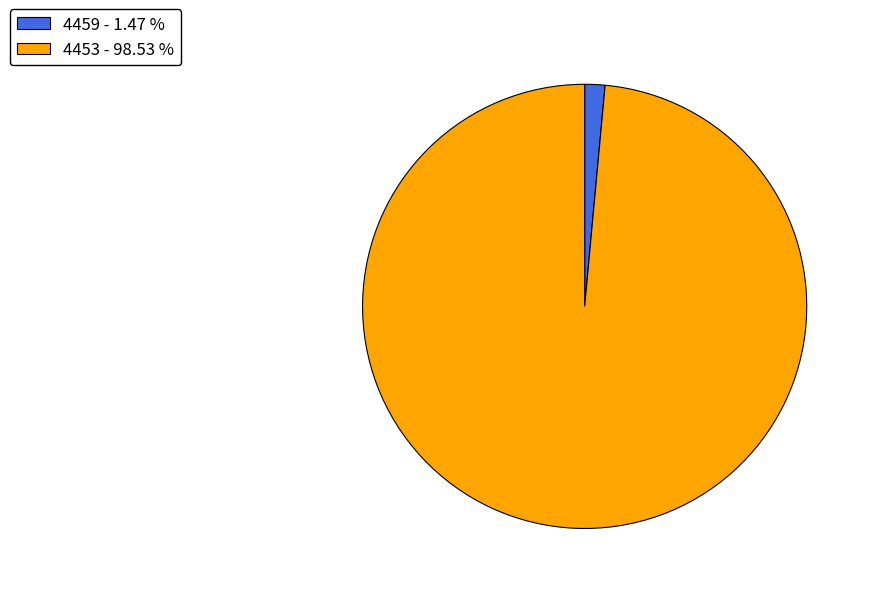

Combined, do 4453 - 98.53 % and 4459 - 1.47 % account for over 50%?

Yes